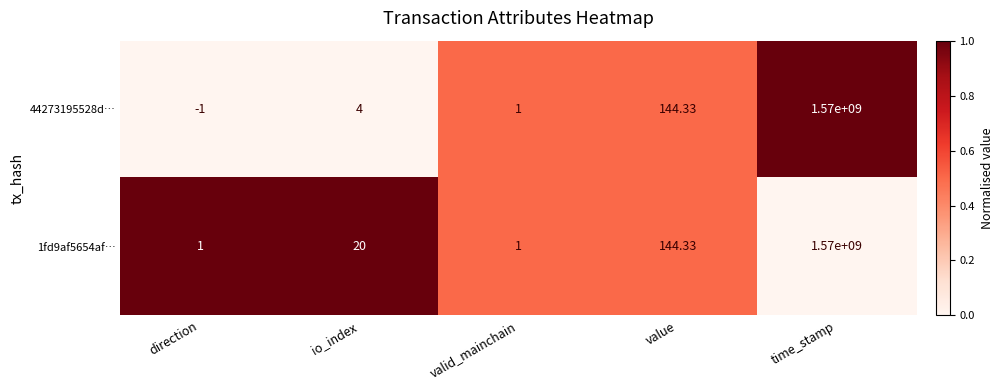

At which label does 44273195528d… reach its minimum?

direction